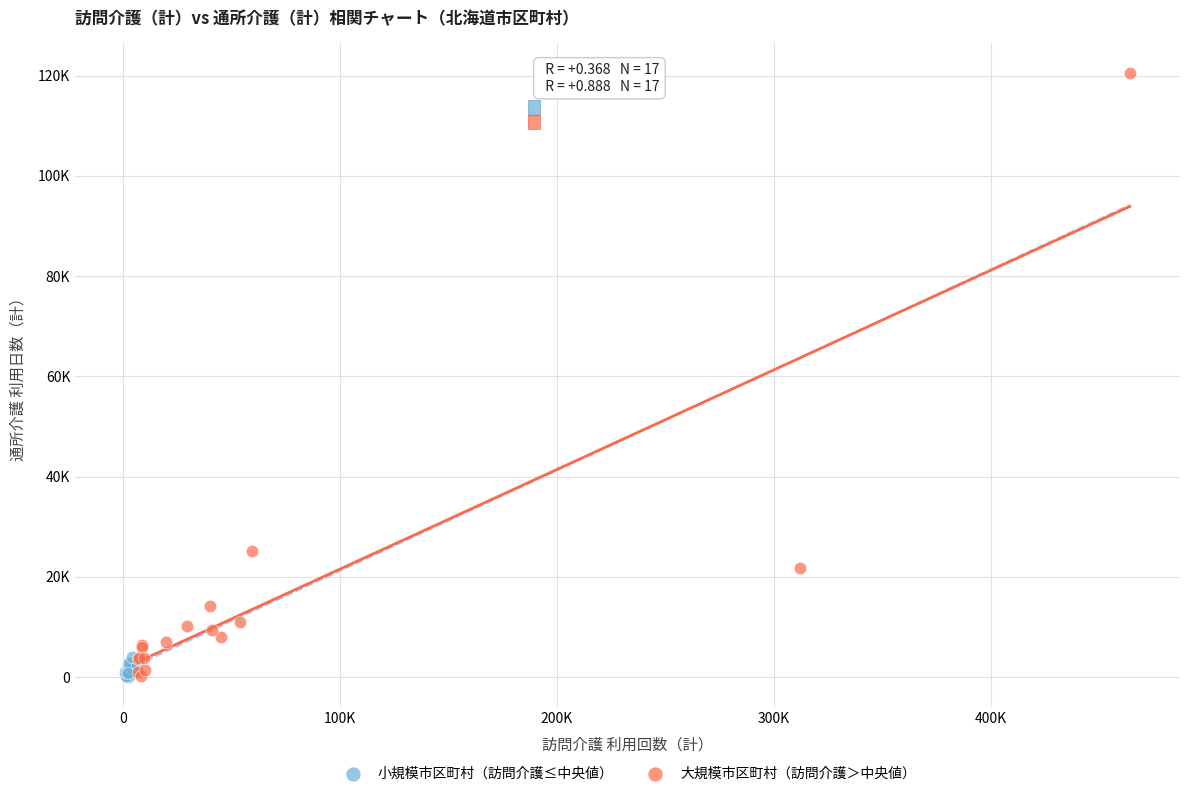

What are all the series names shown in the legend?

小規模市区町村（訪問介護≤中央値）, 大規模市区町村（訪問介護＞中央値）